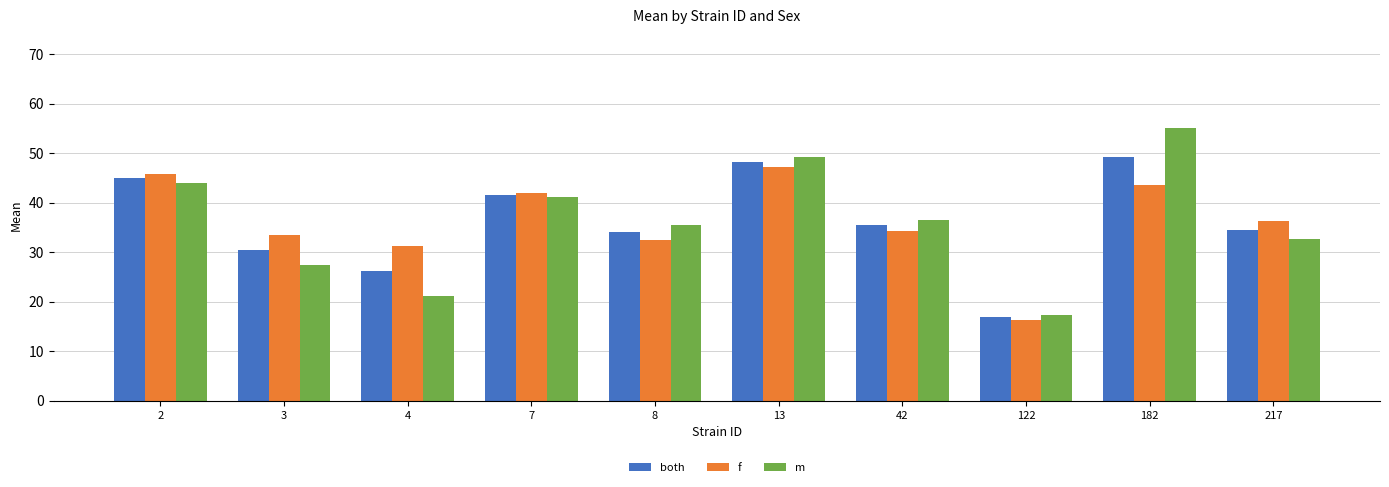

How many bars are there in total?

30